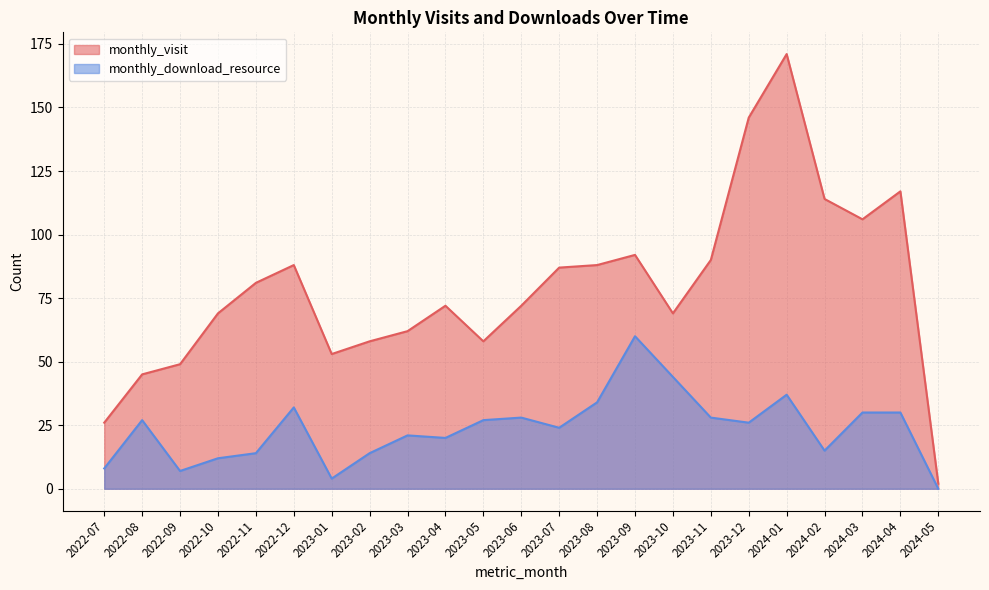

Is it true that monthly_visit equals 88 at 2022-12?

True